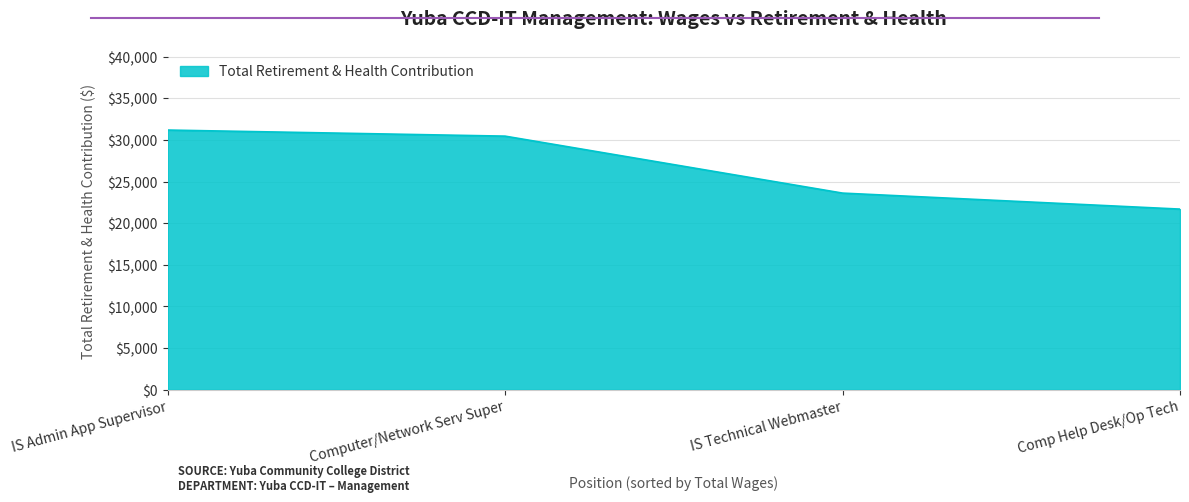

At which category does the chart reach its minimum across all series?

Comp Help Desk/Op Tech